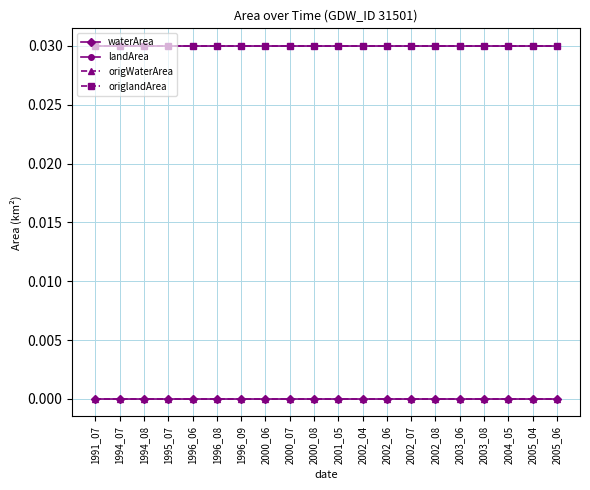

Is this an area chart (filled region under the line)?

No